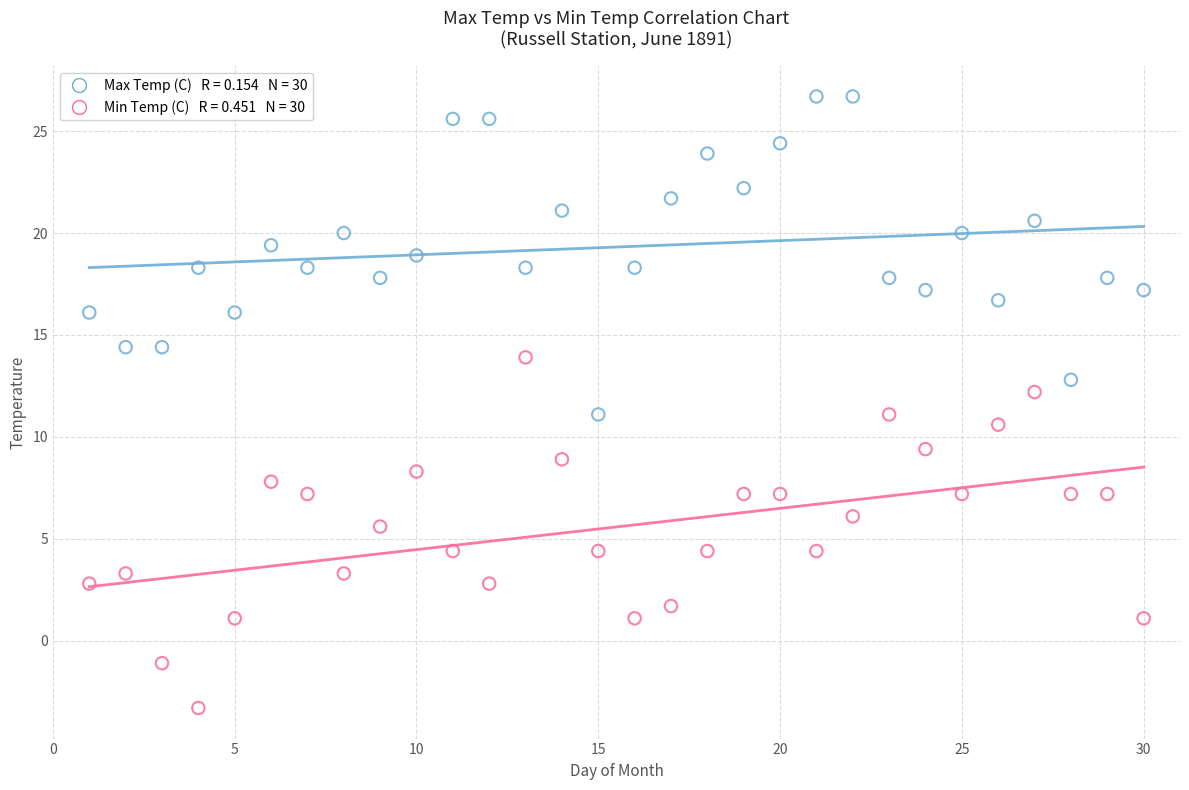

Across all data points, what is the range of Y values (max minus min)?

30.0